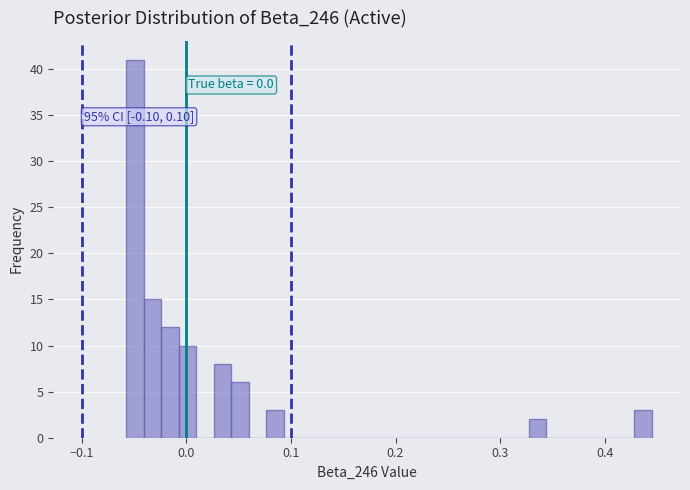

Read against the x-axis, roughly where is the centre of the tallest bar?

-0.05